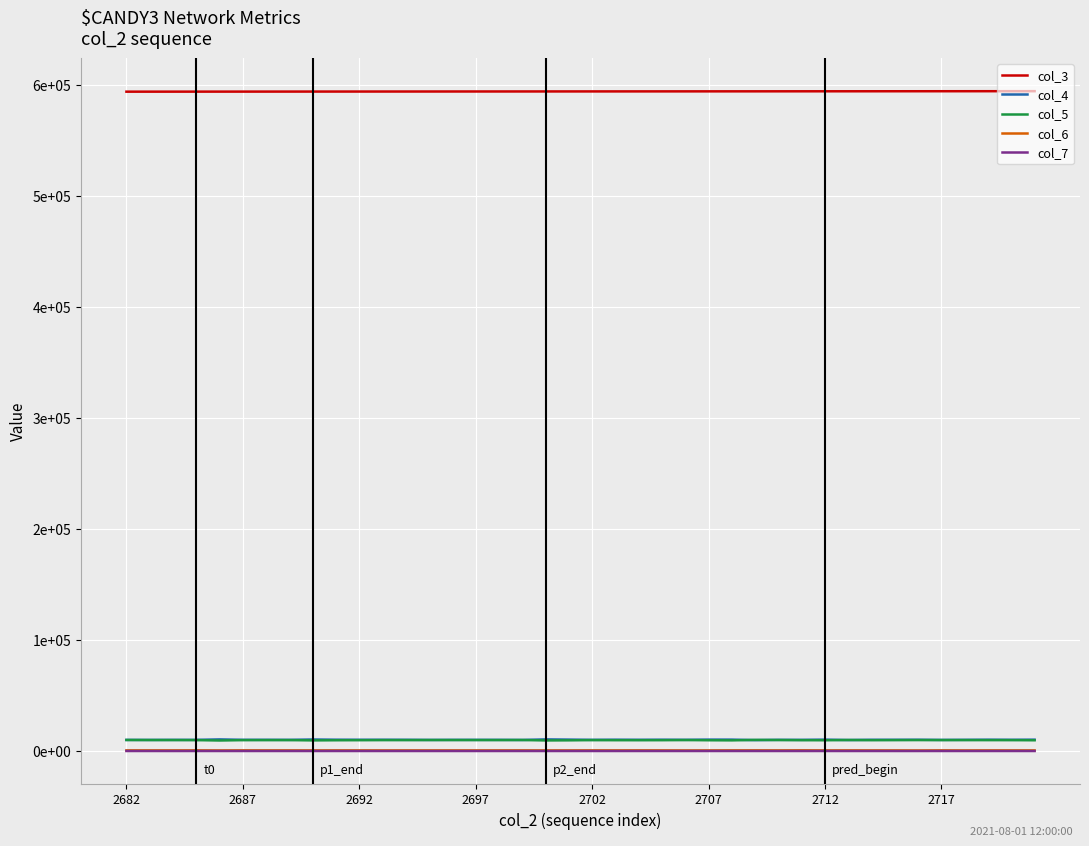

Is this an area chart (filled region under the line)?

No